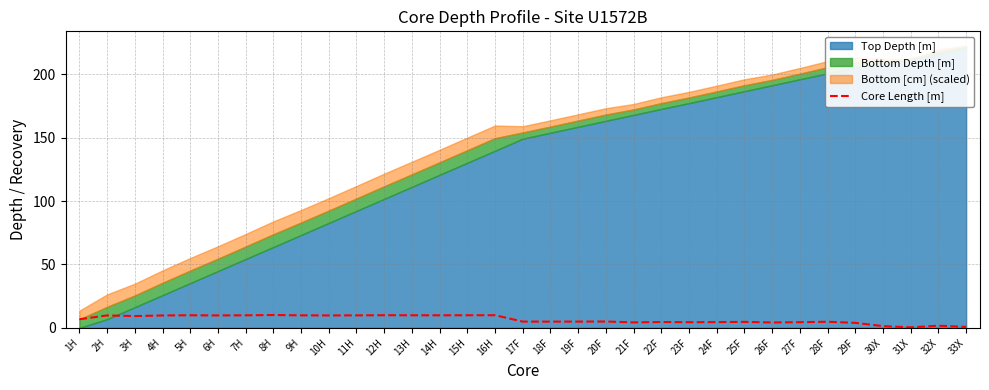

Is it true that Core Length [m] equals 4.4 at 23F?

True